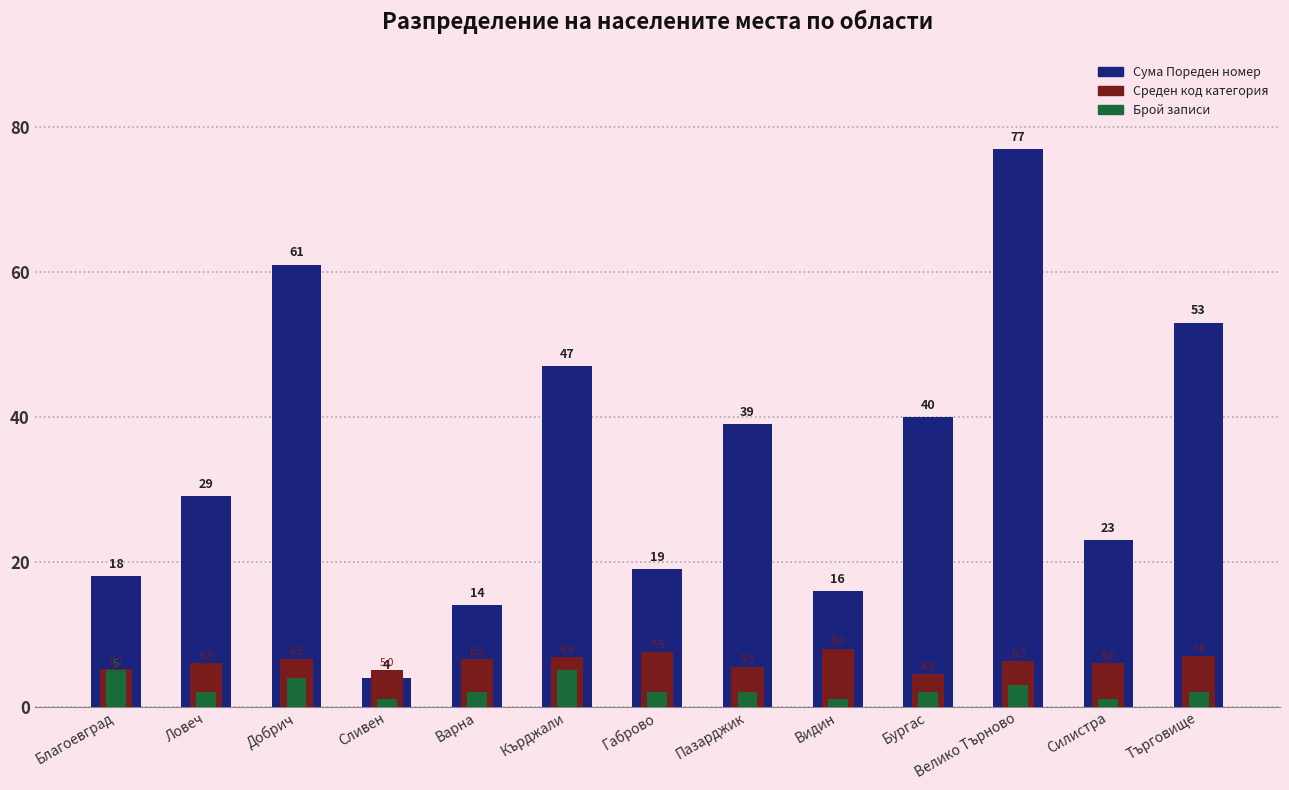

True or false: Среден код категория has a value of 6.5 at Добрич.

True